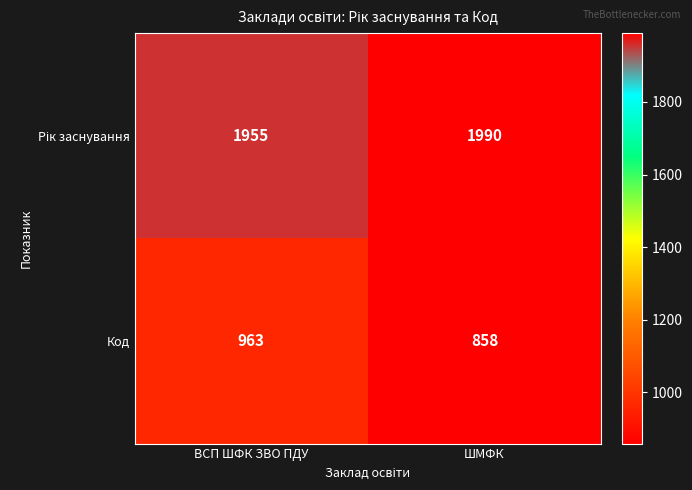

What is the difference between the highest and lowest values at ШМФК?

1132